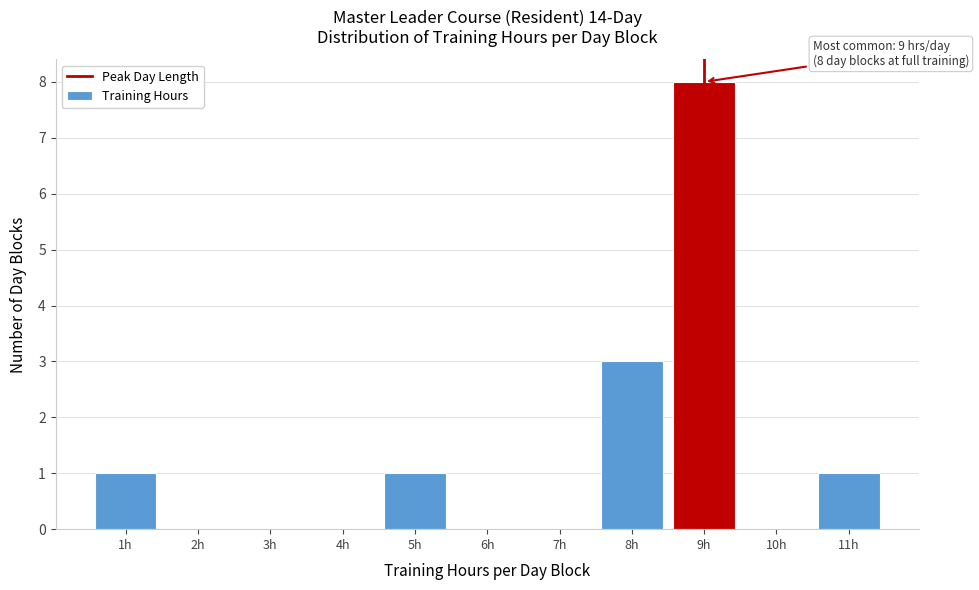

Which range on the x-axis has the tallest bar?

8.5 to 9.5